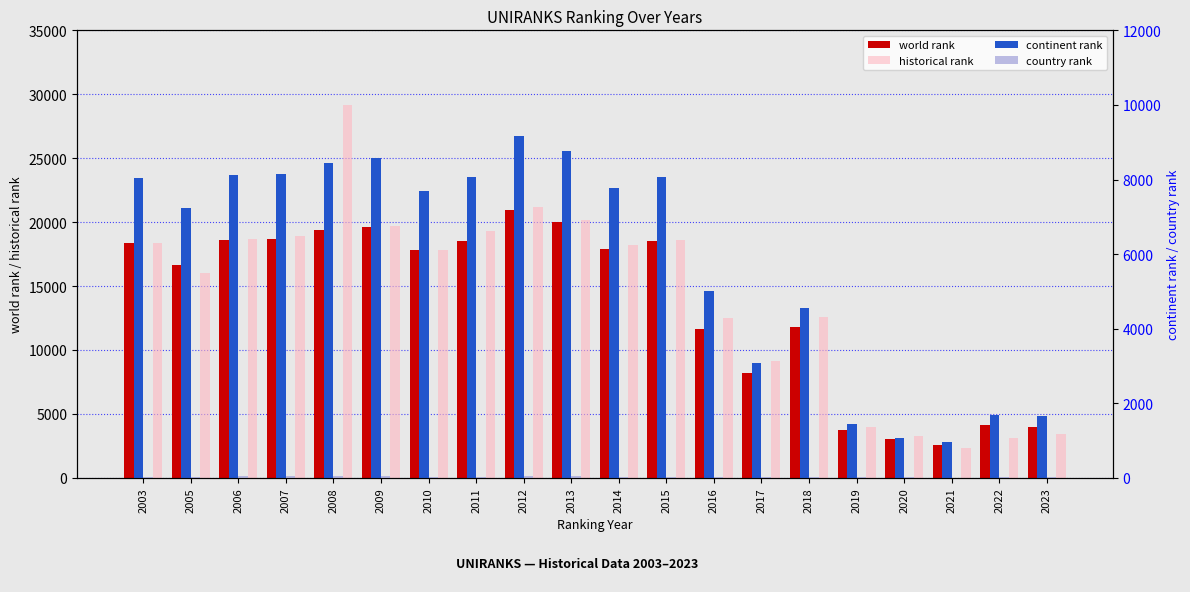

Reading left to right, what are all the values shown in this chart?

world rank: 18376.0	16626.0	18609.0	18665.0	19370.0	19630.0	17833.0	18536.0	20986.0	20034.0	17887.0	18517.0	11679.0	8209.0	11822.0	3757.0	3010.0	2581.0	4128.0	3987.0
historical rank: 18376.0	16036.5	18707.5	18895.0	29125.5	19696.0	17788.5	19311.5	21204.5	20153.0	18246.0	18563.5	12504.0	9150.0	12575.5	3958.0	3270.3	2369.5	3137.0	3447.0
continent rank: 8045.0	7241.0	8129.0	8148.0	8436.0	8578.0	7702.0	8064.0	9165.0	8755.0	7778.0	8056.0	5007.0	3069.0	4553.0	1444.0	1080.0	965.0	1690.0	1664.0
country rank: 33.0	29.0	37.0	37.0	37.0	38.0	32.0	36.0	47.0	40.0	35.0	36.0	18.0	18.0	15.0	14.0	11.0	5.0	14.0	13.0